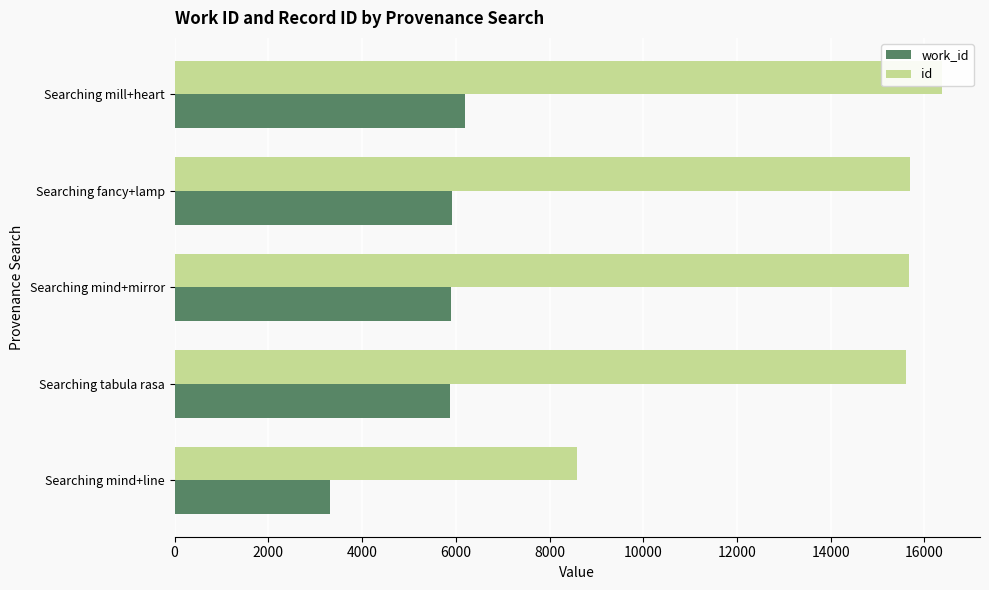

Reading left to right, list all the values displayed in this chart.

work_id: 3319	5869	5900	5919	6188
id: 8586	15608	15667	15694	16366